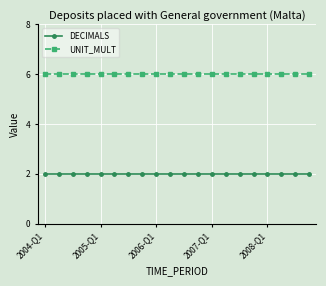

What is the sum of all DECIMALS values?

40